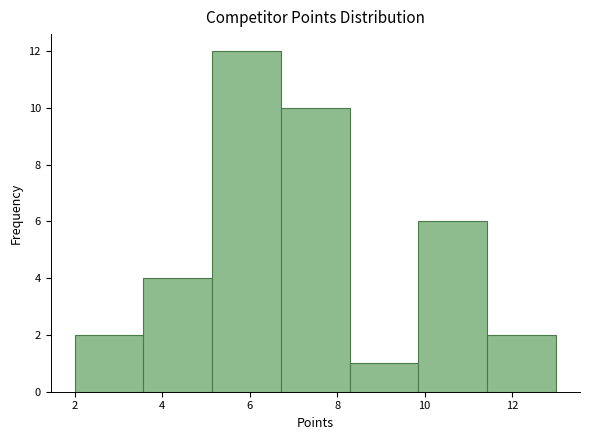

What is the height of the bar covering 6.8 to 8.2 on the x-axis? Neither the bar edges nor the heights are printed on the chart, so give them approximately, as read against the axes.

10